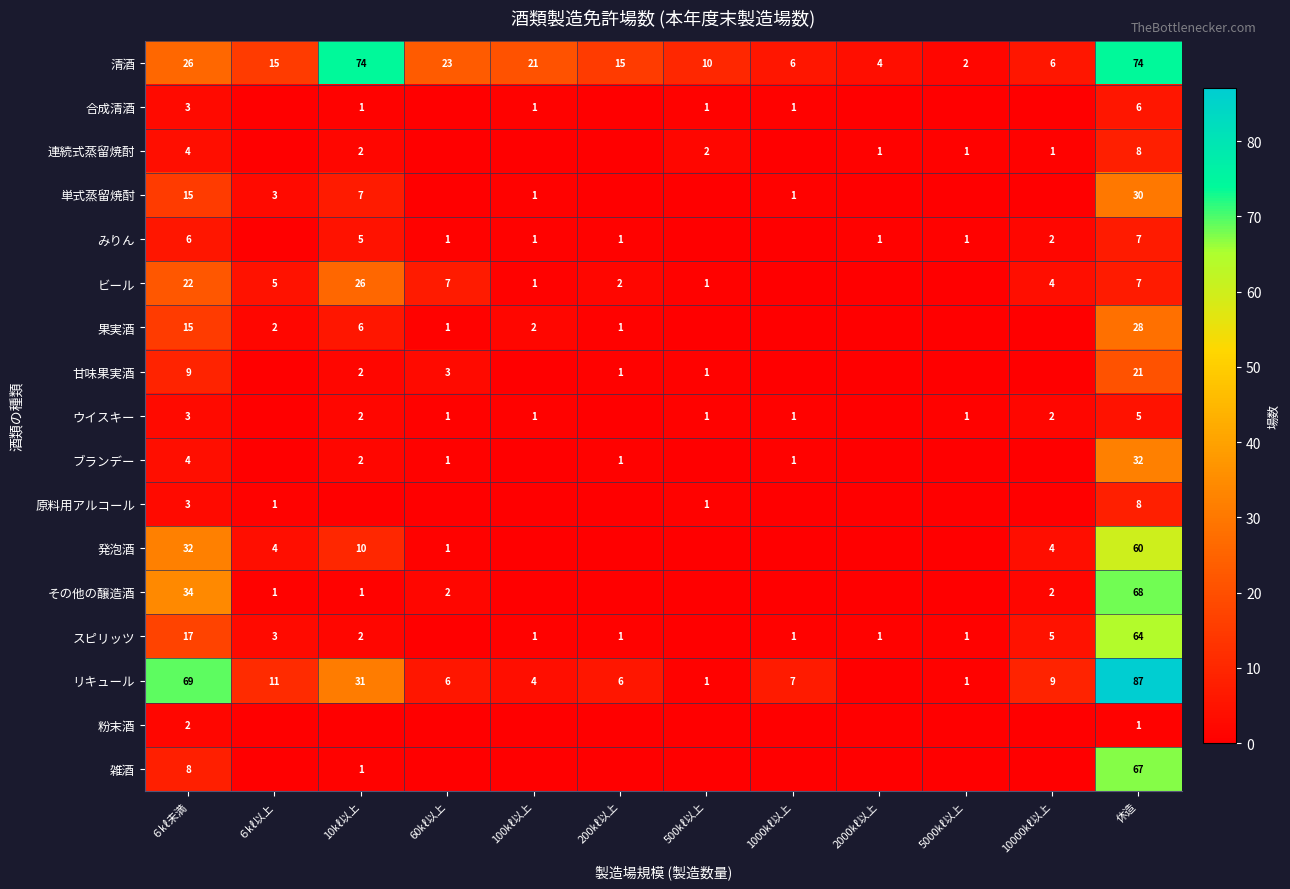

Is the value of みりん at 100㎘以上 greater than the value of 発泡酒 at 休造?

No